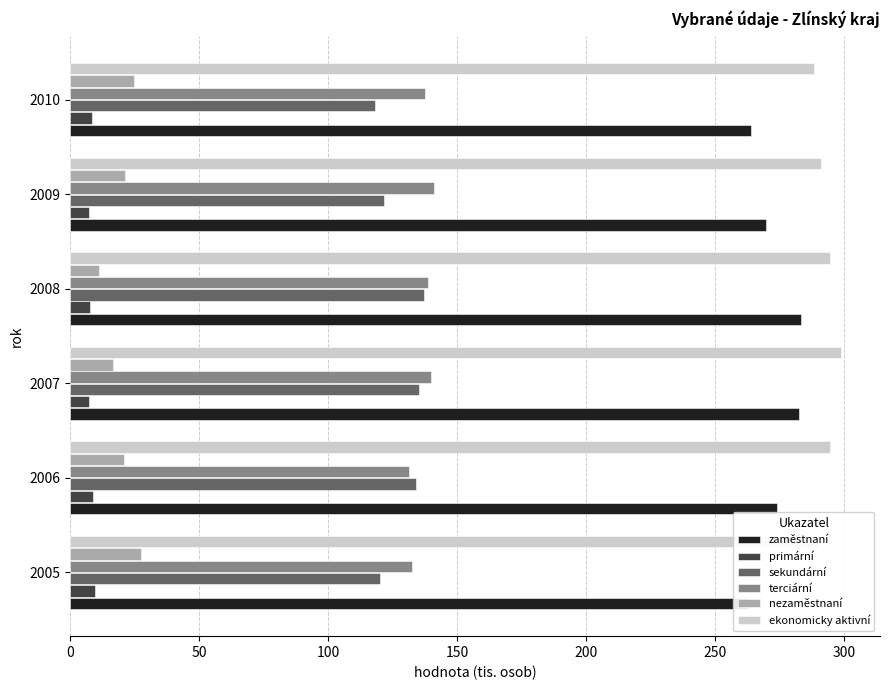

What is the highest value of the terciární series?

140.9